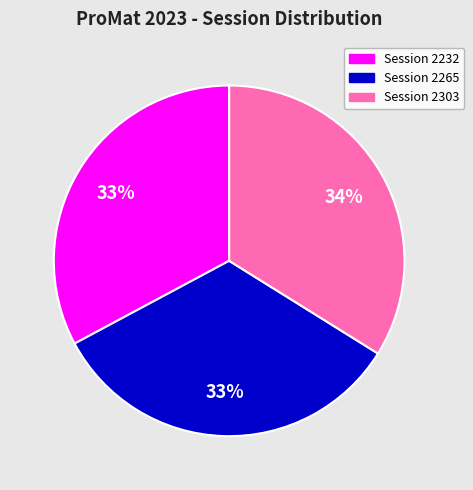

Does any single category account for the majority?

No